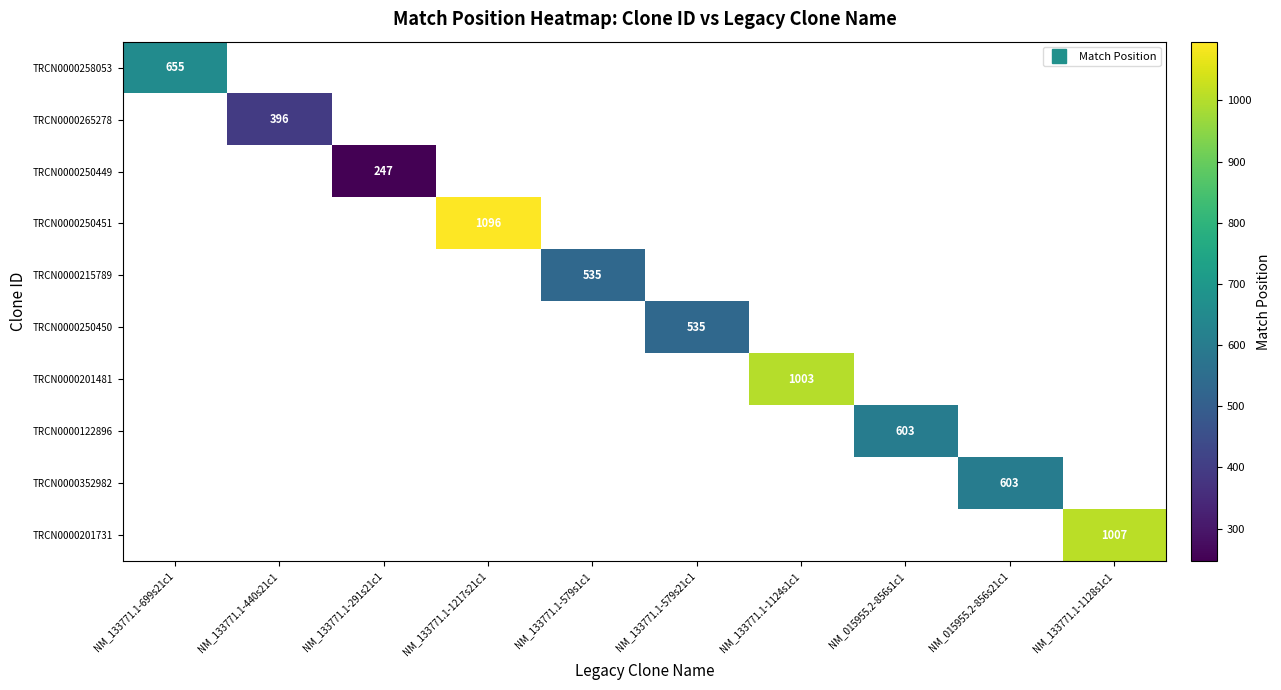

At how many categories does at least one series exceed 1033?

1